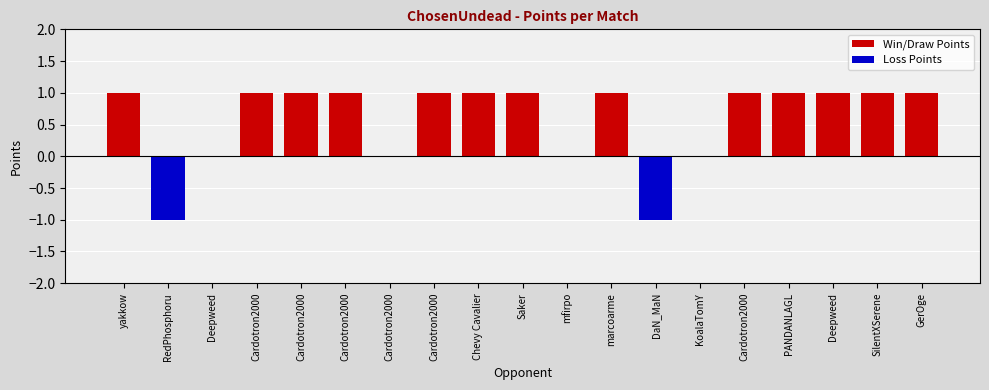

List the series in order of their peak value, lowest first.

Loss Points, Win/Draw Points